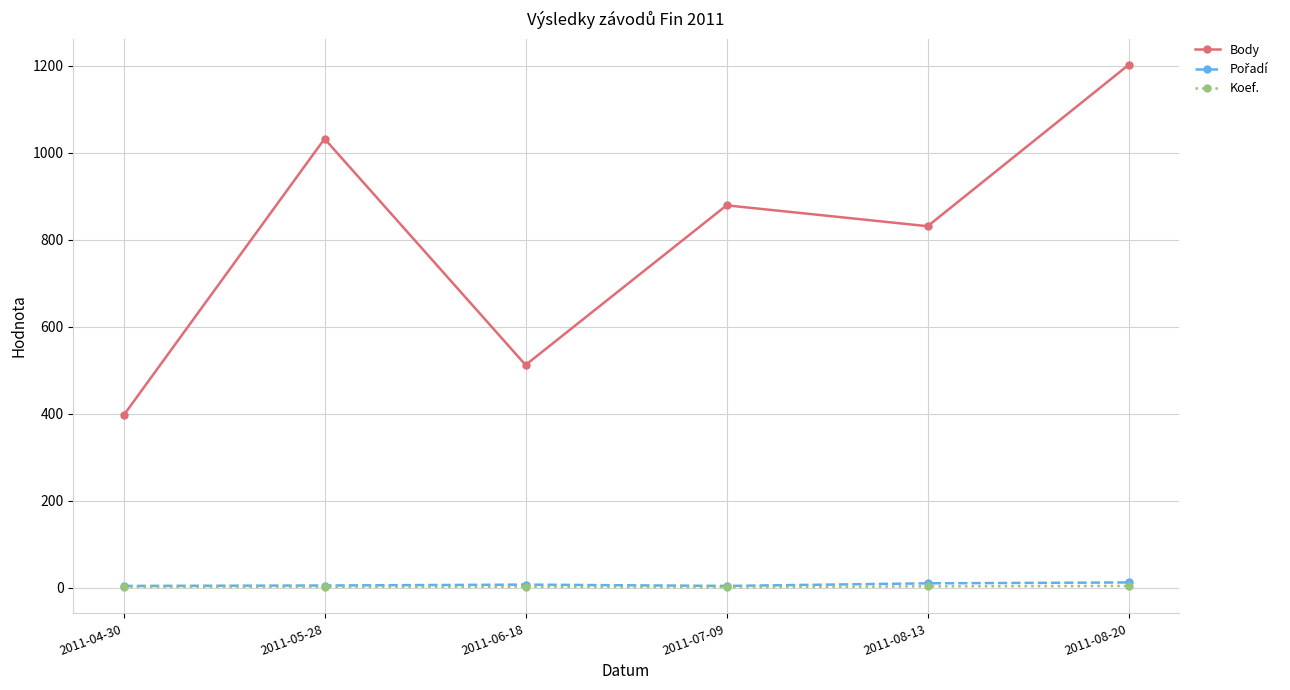

What is the label of the 5th point from the left?

2011-08-13